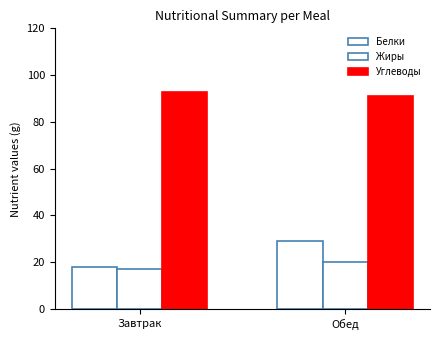

What is the sum of all Углеводы values?

184